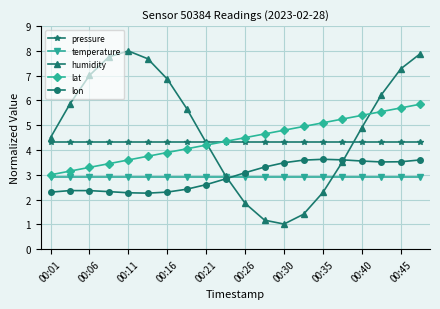

Is this an area chart (filled region under the line)?

No